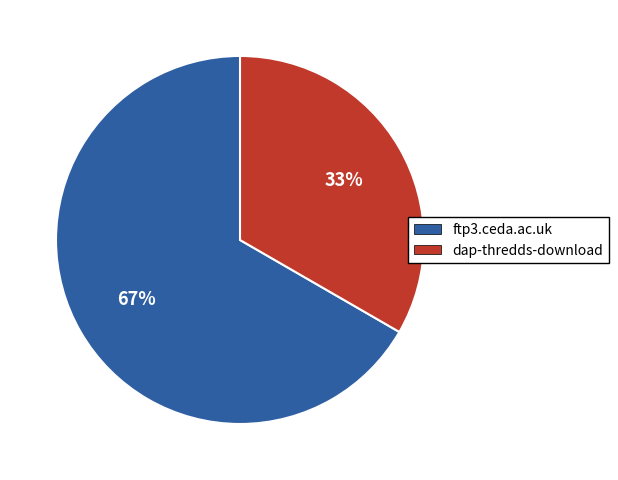

Approximately how many times larger is the value at dap-thredds-download compared to ftp3.ceda.ac.uk?

0.5